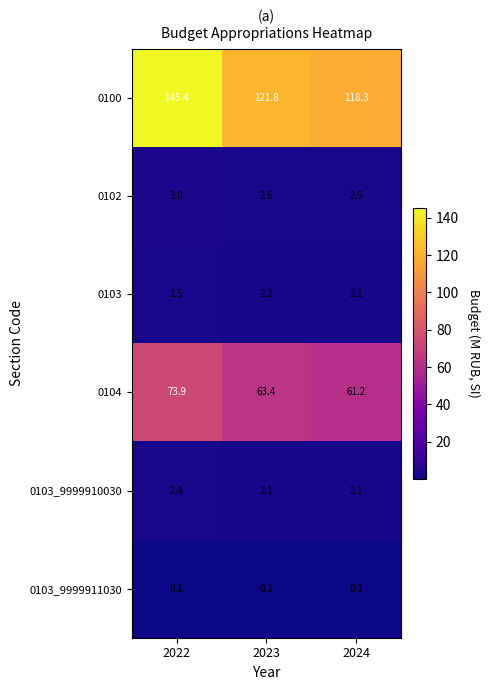

Reading left to right, transcribe all the data shown in this chart.

0100: 2022=145.4	2023=121.8	2024=118.3
0102: 2022=3.0	2023=2.6	2024=2.5
0103: 2022=2.5	2023=2.2	2024=2.1
0104: 2022=73.9	2023=63.4	2024=61.2
0103_9999910030: 2022=2.4	2023=2.1	2024=2.1
0103_9999911030: 2022=0.1	2023=0.1	2024=0.1